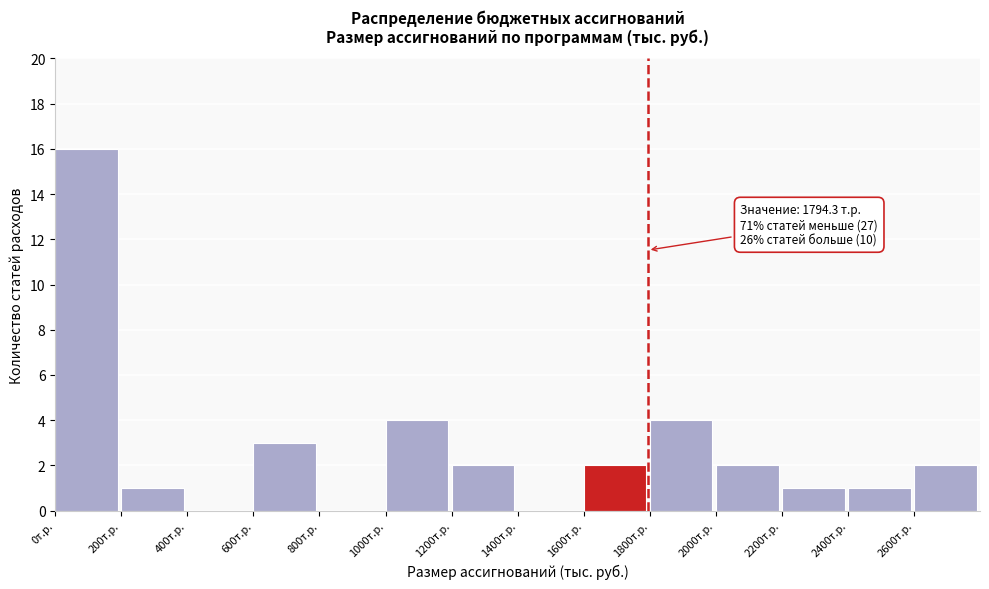

Over which range of the x-axis is the bar tallest?

0 to 200